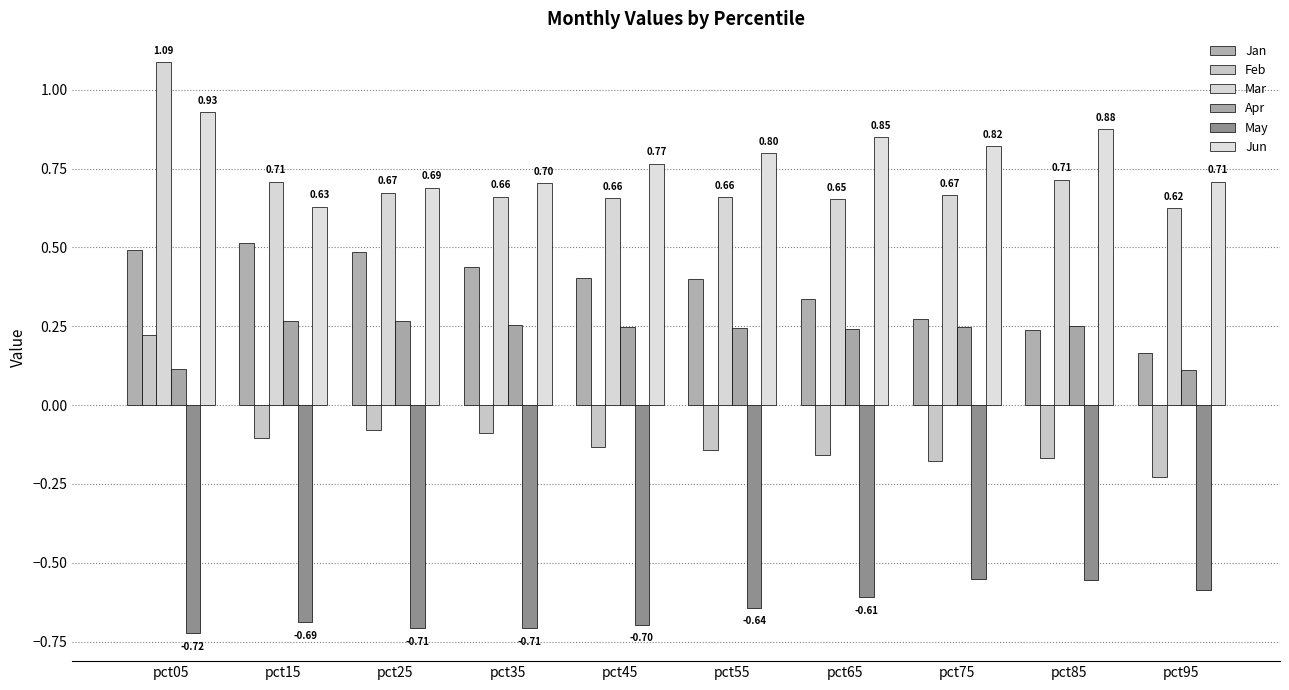

Reading left to right, extract all data points from this chart.

Jan: pct05=0.5	pct15=0.5	pct25=0.5	pct35=0.4	pct45=0.4	pct55=0.4	pct65=0.3	pct75=0.3	pct85=0.2	pct95=0.2
Feb: pct05=0.2	pct15=-0.1	pct25=-0.1	pct35=-0.1	pct45=-0.1	pct55=-0.1	pct65=-0.2	pct75=-0.2	pct85=-0.2	pct95=-0.2
Mar: pct05=1.1	pct15=0.7	pct25=0.7	pct35=0.7	pct45=0.7	pct55=0.7	pct65=0.7	pct75=0.7	pct85=0.7	pct95=0.6
Apr: pct05=0.1	pct15=0.3	pct25=0.3	pct35=0.3	pct45=0.2	pct55=0.2	pct65=0.2	pct75=0.2	pct85=0.3	pct95=0.1
May: pct05=-0.7	pct15=-0.7	pct25=-0.7	pct35=-0.7	pct45=-0.7	pct55=-0.6	pct65=-0.6	pct75=-0.6	pct85=-0.6	pct95=-0.6
Jun: pct05=0.9	pct15=0.6	pct25=0.7	pct35=0.7	pct45=0.8	pct55=0.8	pct65=0.8	pct75=0.8	pct85=0.9	pct95=0.7